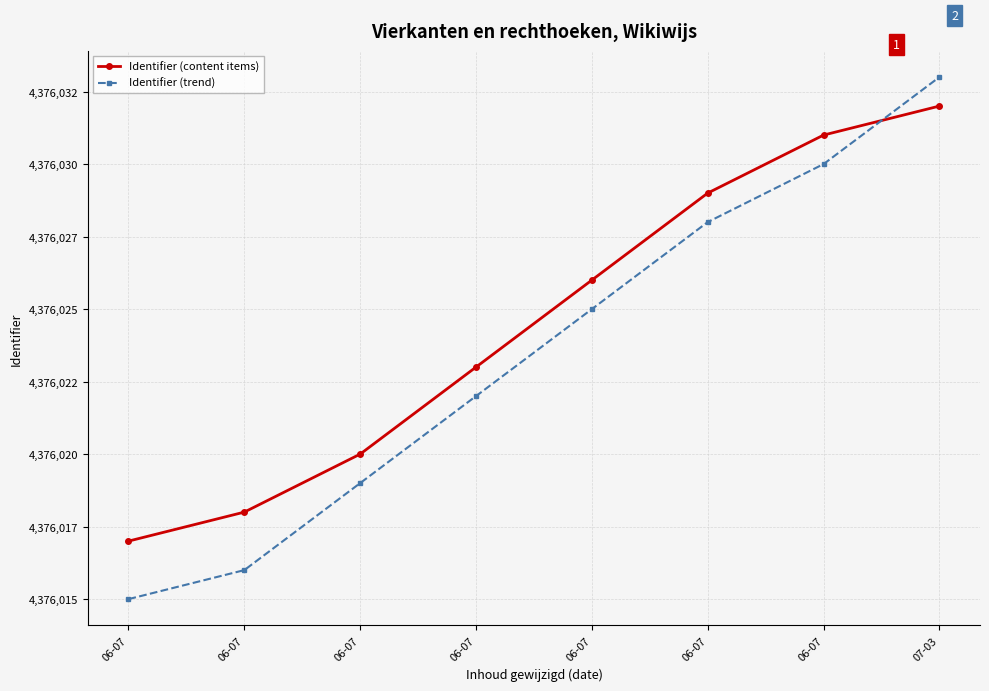

Is this an area chart (filled region under the line)?

No